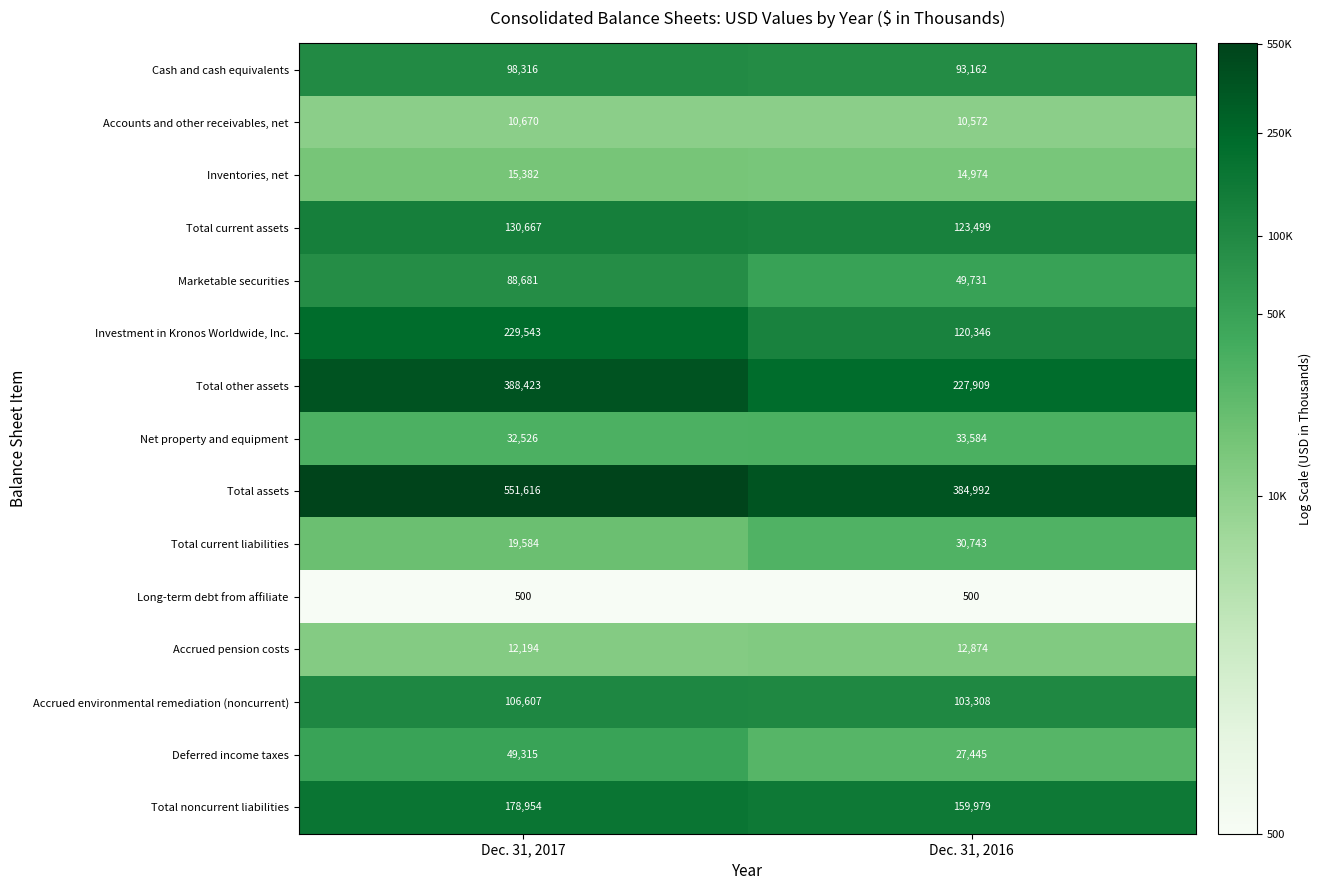

At which category does the chart reach its peak across all series?

Dec. 31, 2017